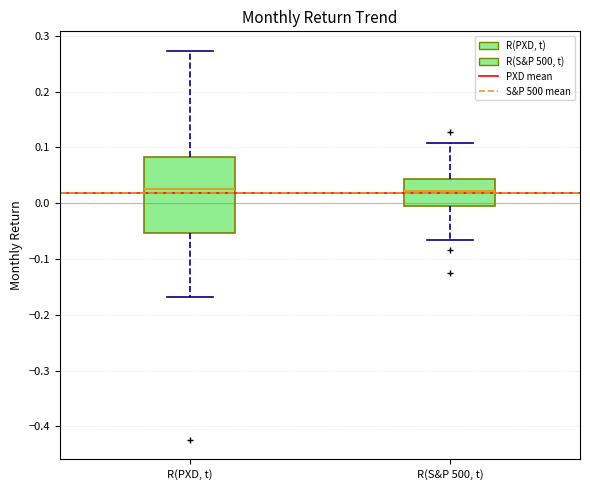

Where does the lower whisker of the box for R(S&P 500, t) end on the y-axis? The values are not printed on the chart, so give them approximately, as read against the axis.

-0.07